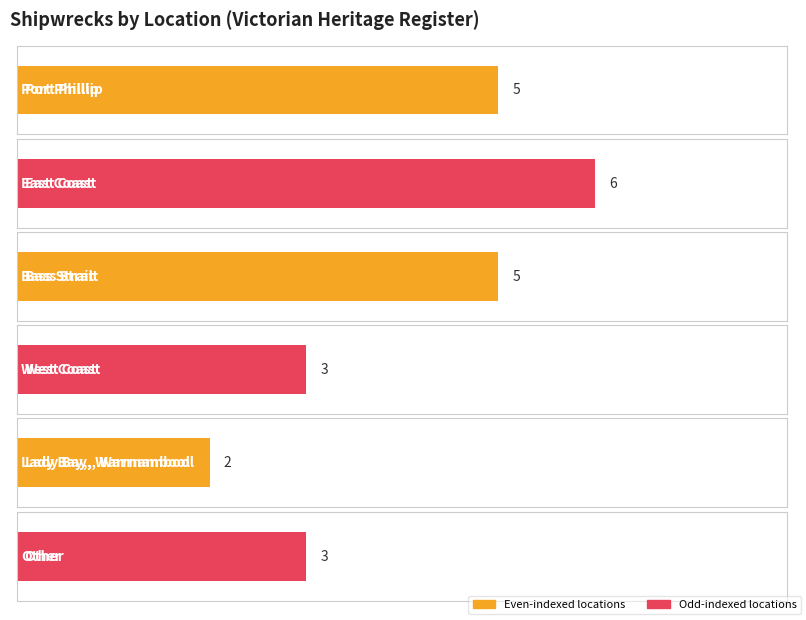

Reading left to right, transcribe all the data shown in this chart.

Port Phillip=5	East Coast=6	Bass Strait=5	West Coast=3	Lady Bay, Warrnambool=2	Other=3